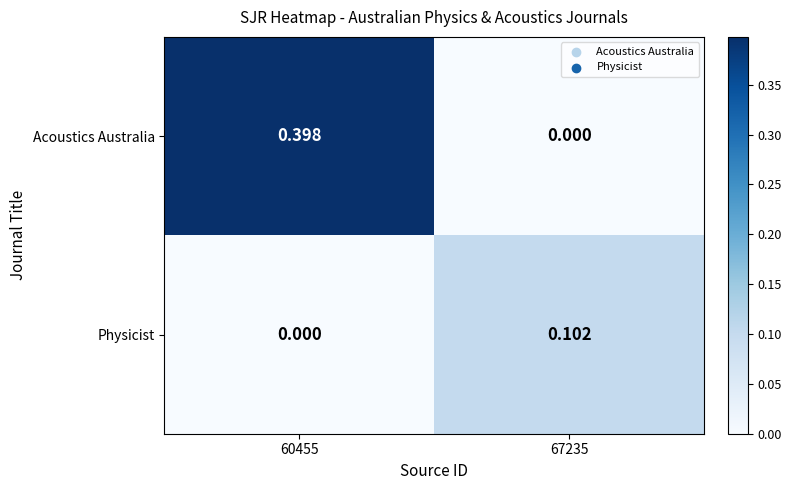

Which series has the largest total across all categories?

Acoustics Australia